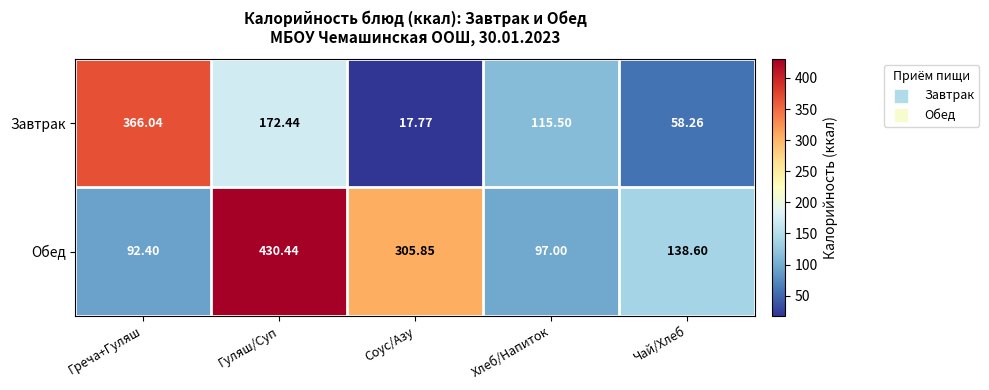

List the series in order of their overall mean, highest first.

Обед, Завтрак